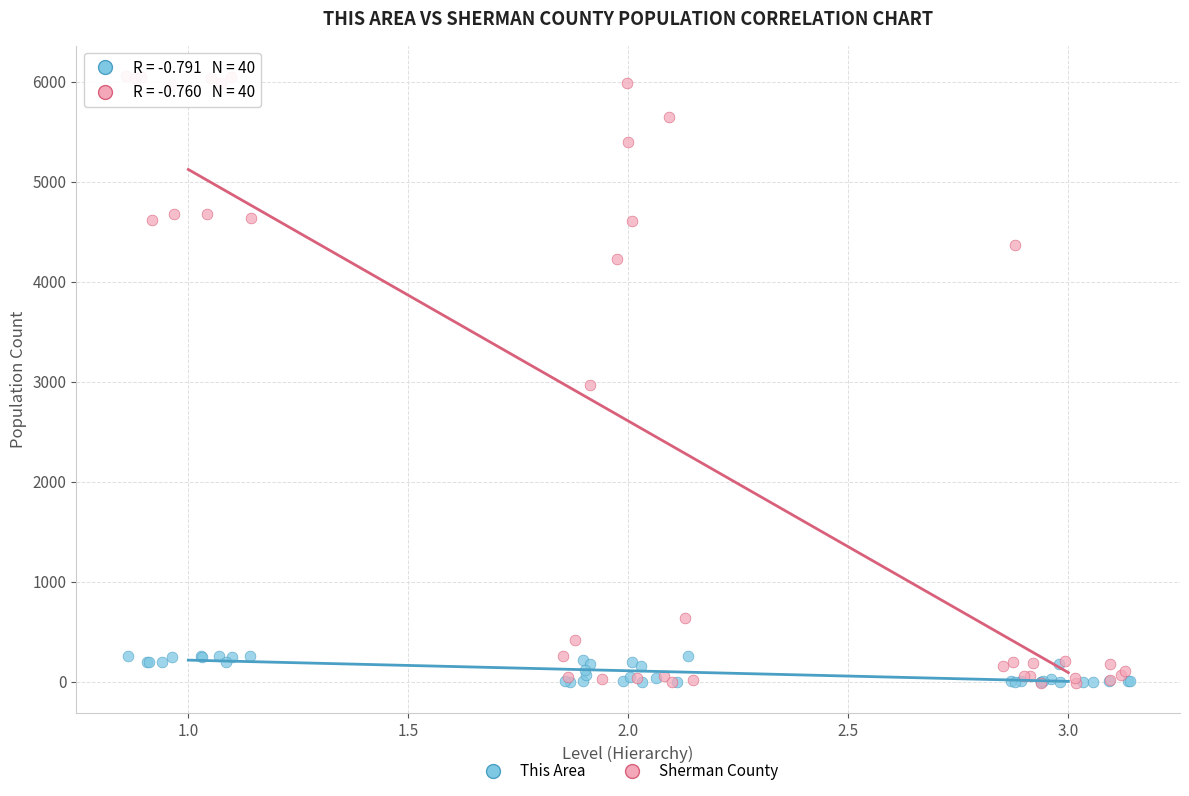

Which series has the widest spread of Y values?

Sherman County